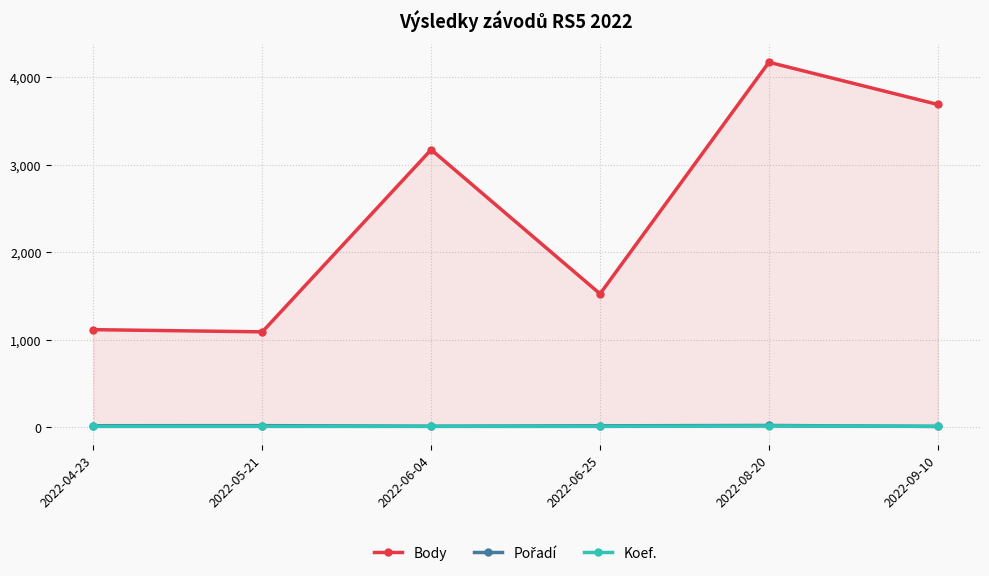

Count the number of data series in this chart.

3